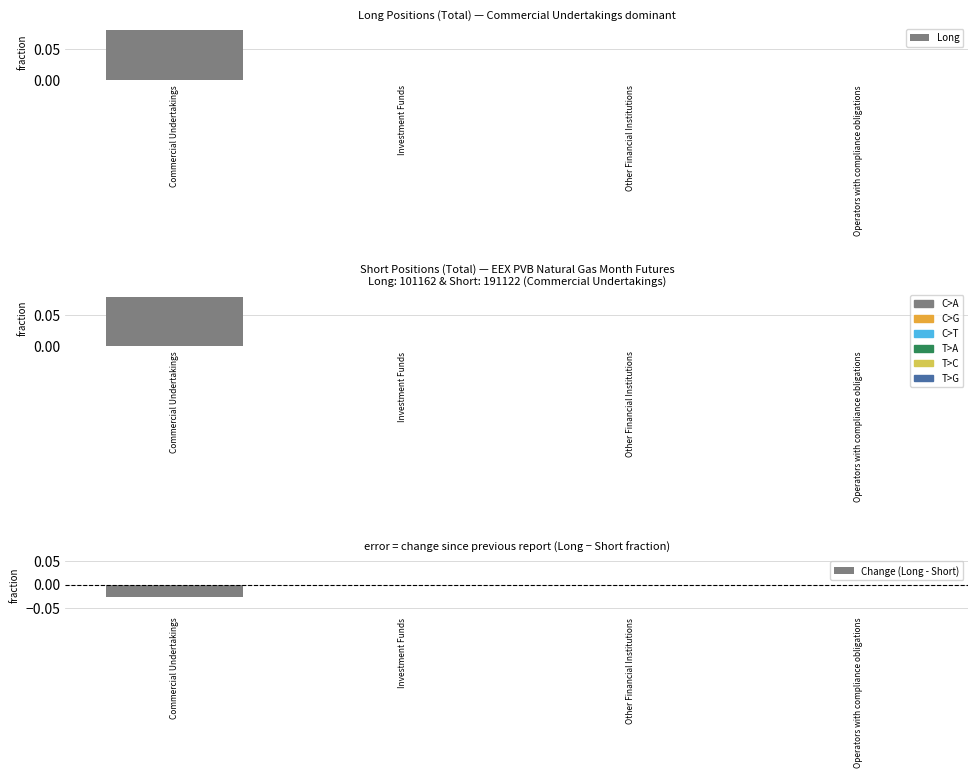

What is the difference between the maximum and second lowest values in the Long series?

0.1